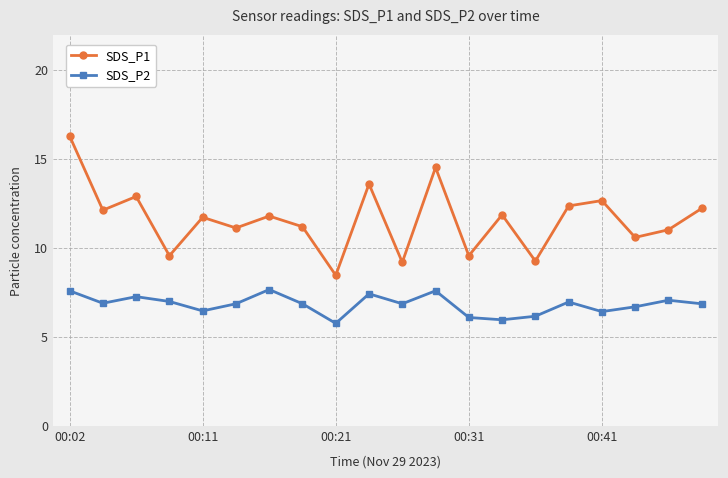

Which series has the largest total across all categories?

SDS_P1